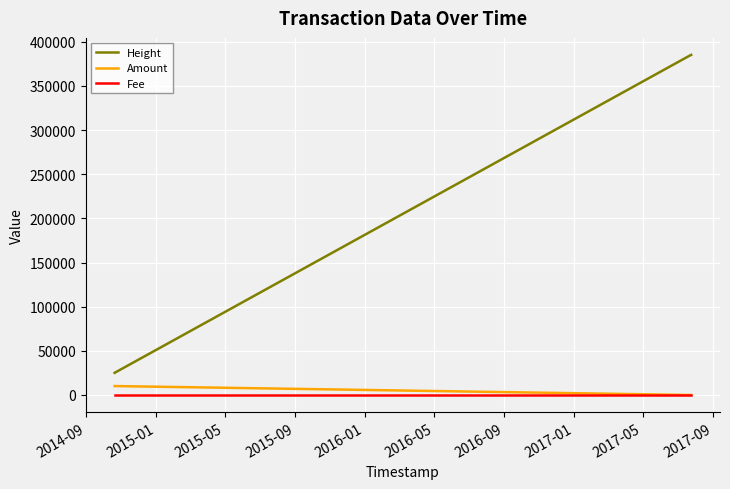

Which series has the widest spread of values?

Height